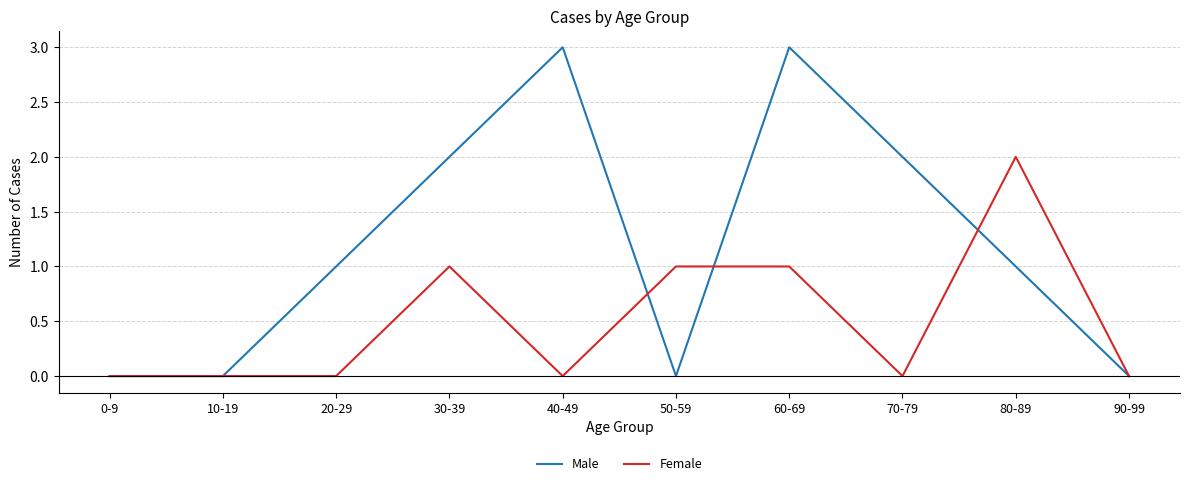

True or false: Female has more than 0 points higher than both neighbors.

True